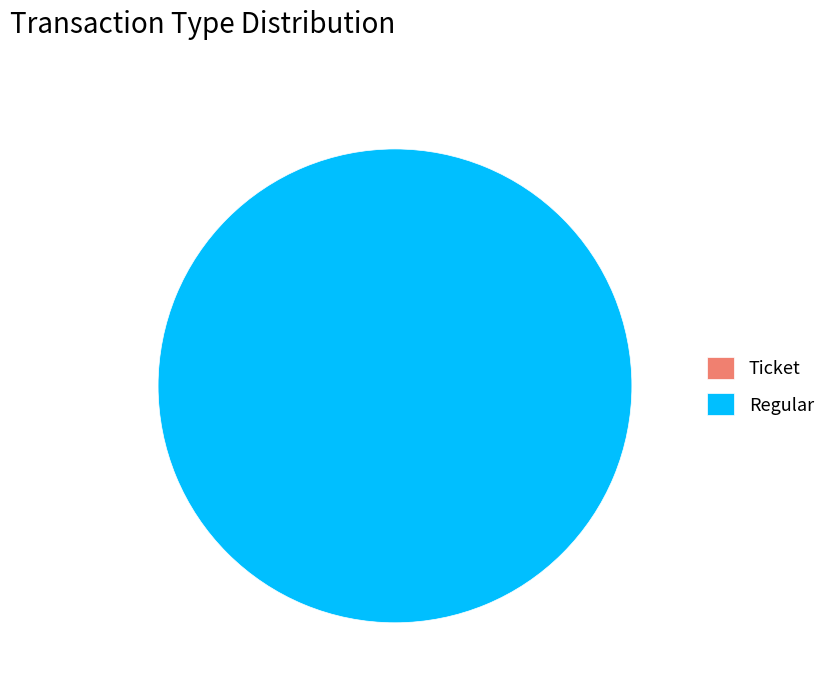

To the nearest percent, what is the combined percentage of Regular and Ticket?

100%